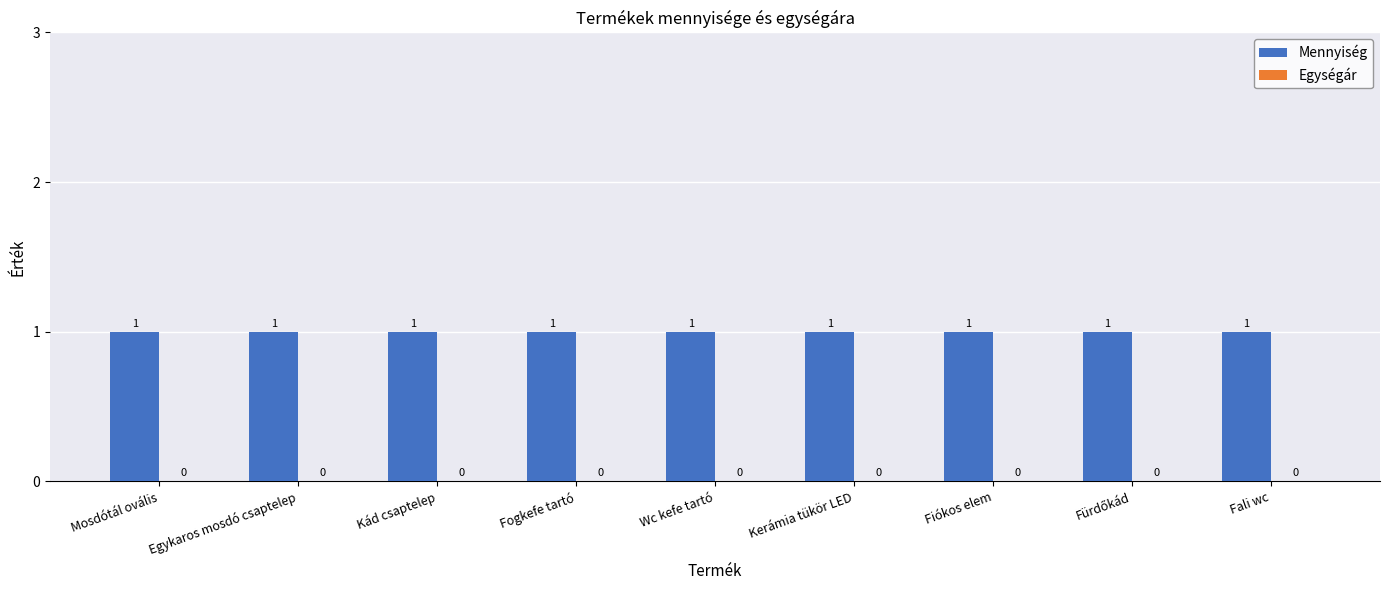

What is the label of the 1st bar from the right?

Fali wc